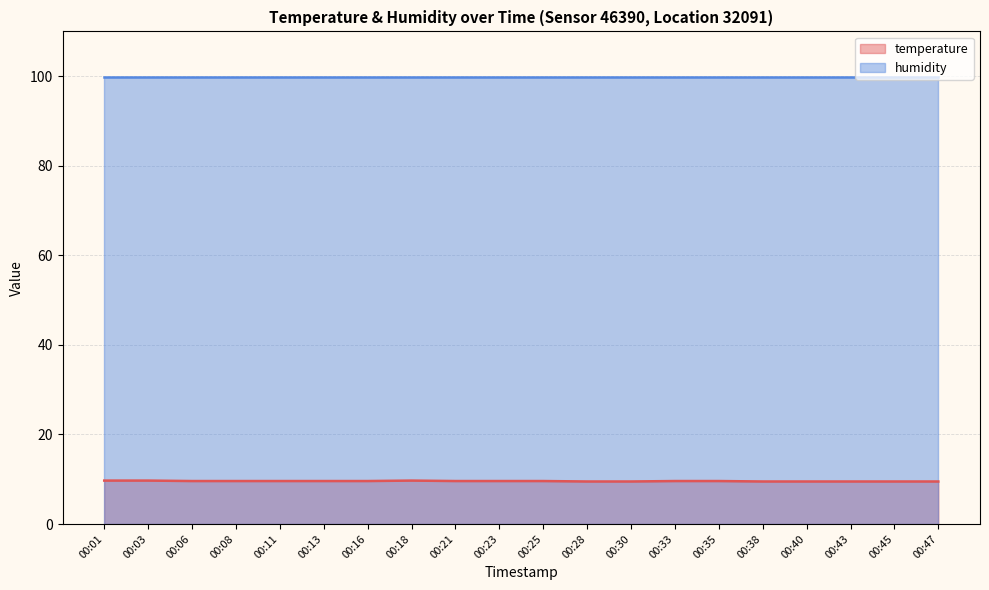

Rank the categories by value from highest to lowest.

00:01, 00:03, 00:18, 00:06, 00:08, 00:11, 00:13, 00:16, 00:21, 00:23, 00:25, 00:33, 00:35, 00:28, 00:30, 00:38, 00:40, 00:43, 00:45, 00:47